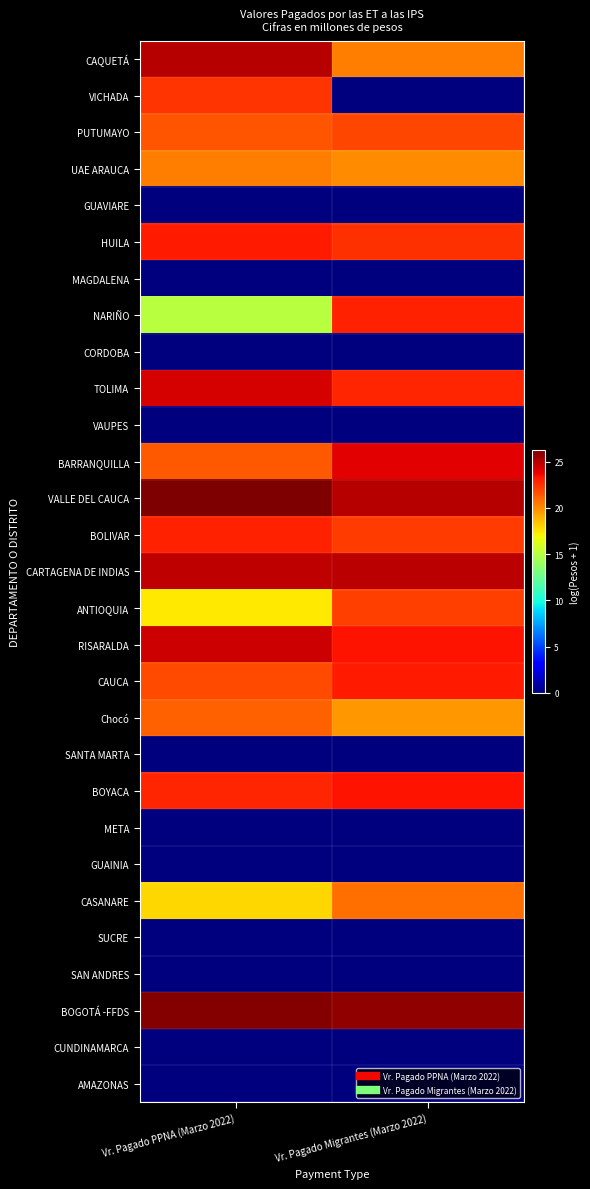

Which series changed the most between Vr. Pagado PPNA (Marzo 2022) and Vr. Pagado Migrantes (Marzo 2022)?

VICHADA